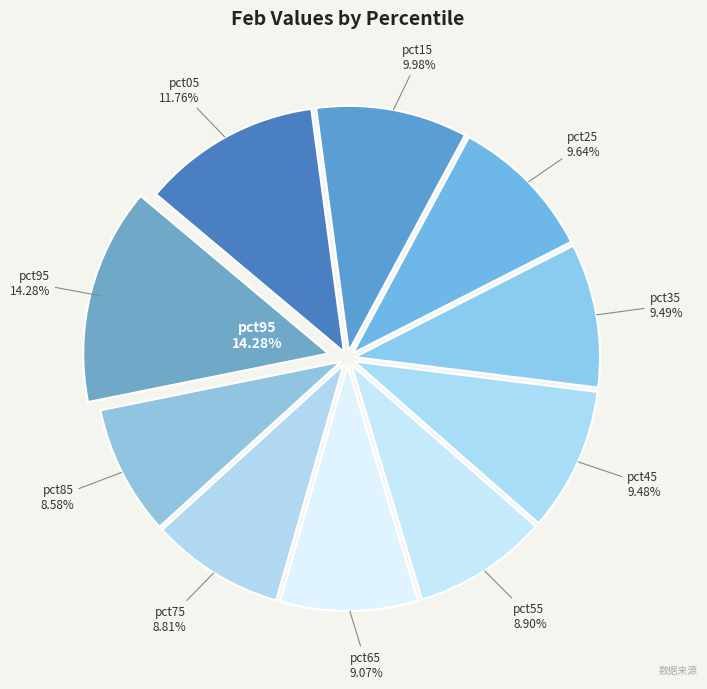

To the nearest percent, what percentage of the pie is pct35?

9%